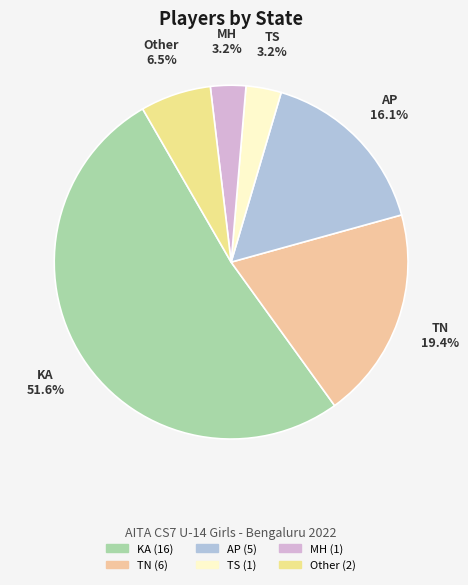

Is there a majority slice in this chart?

Yes